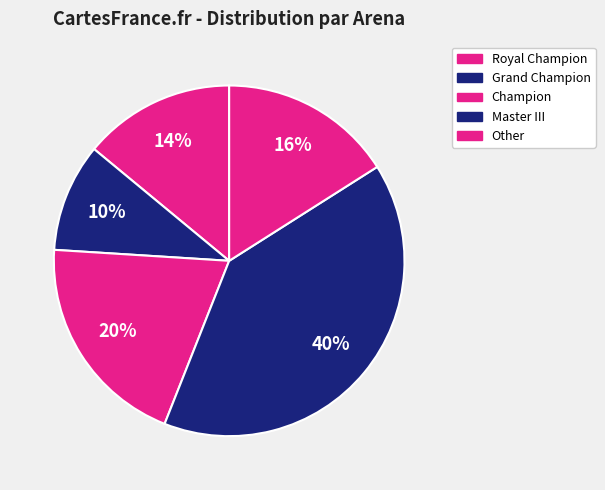

Which category has the biggest portion of the pie?

Master III